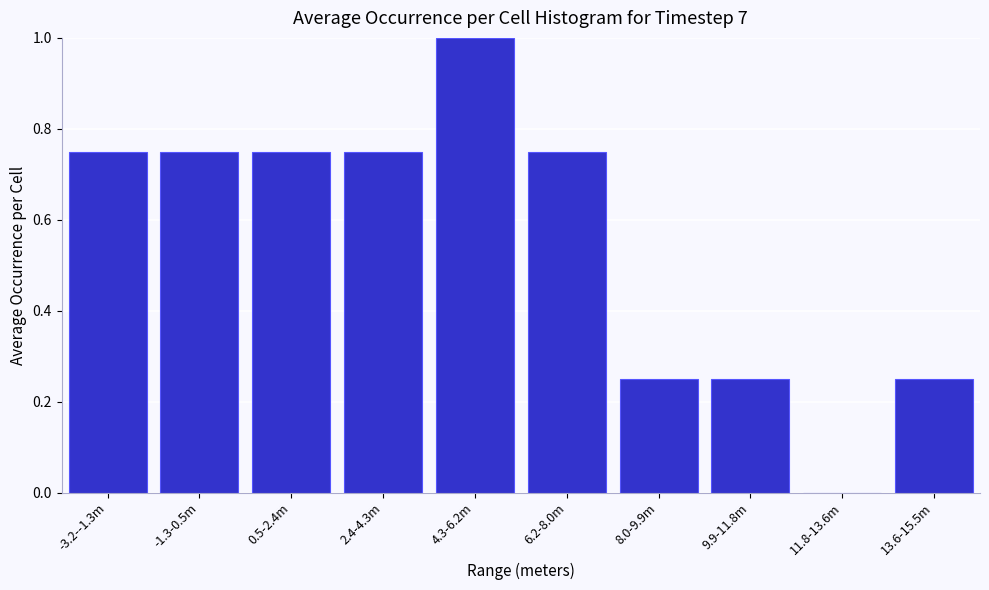

Which label corresponds to the largest value in the chart?

4.3-6.2m